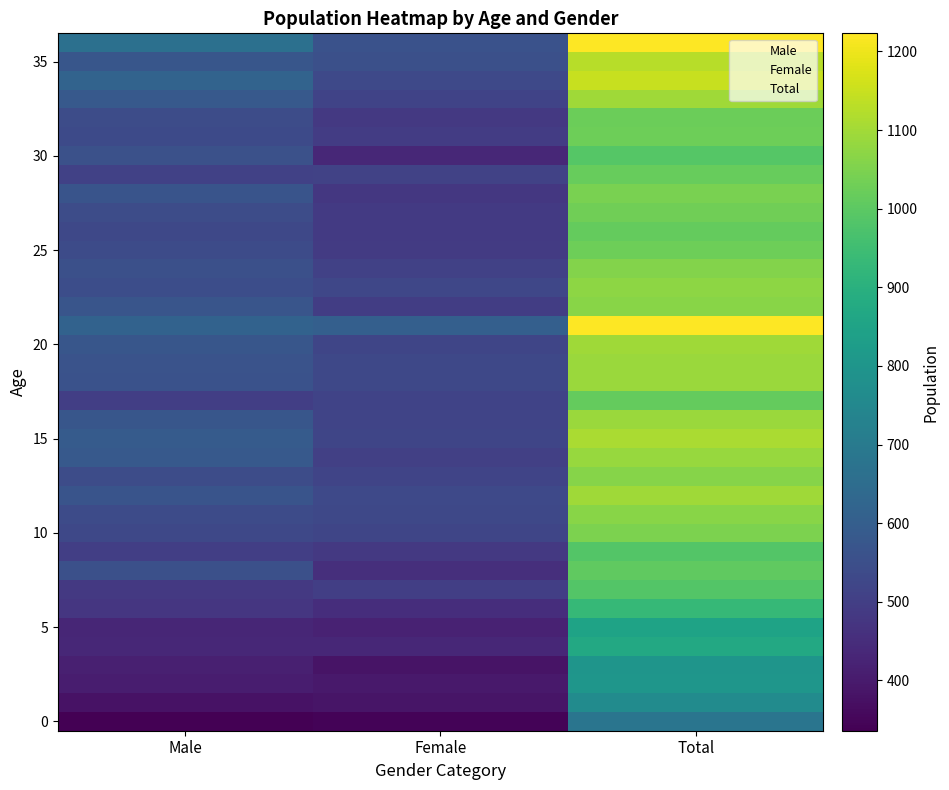

Between Male and Total, which is larger?

Total